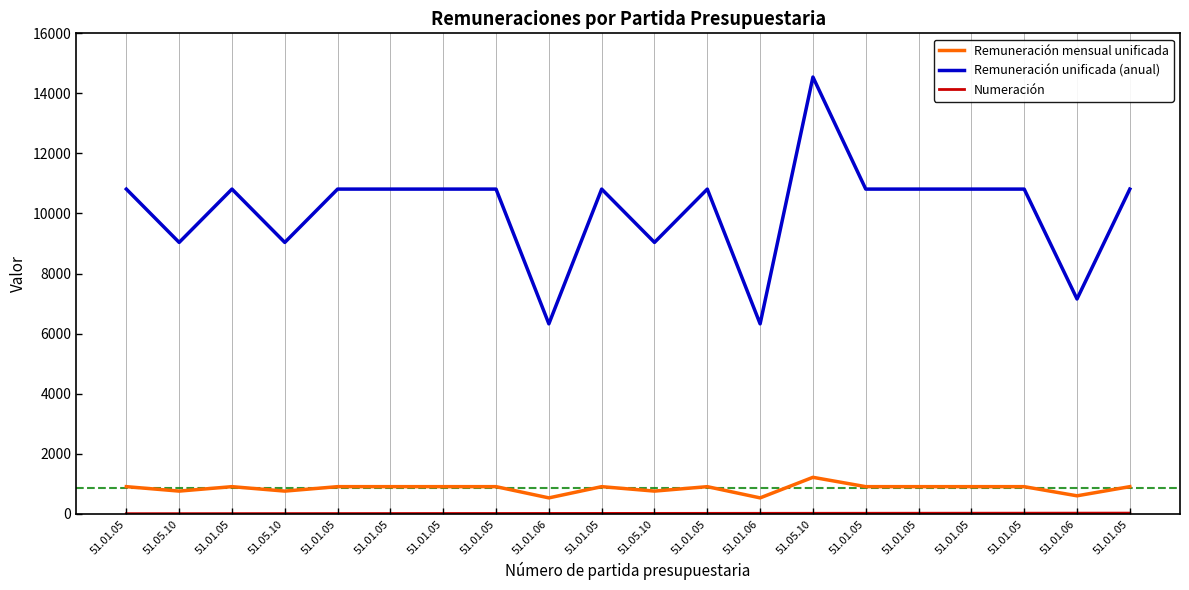

What is the maximum value shown in the chart?

14544